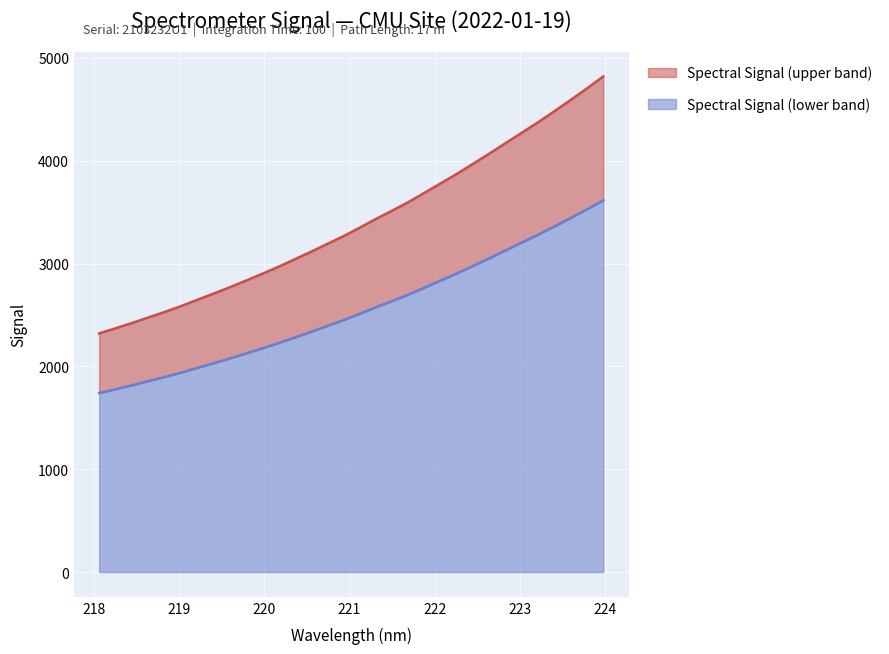

Reading left to right, what are all the values shown in this chart?

2320.4	2369.6	2420.5	2474.2	2527.4	2583.9	2645.3	2705.6	2767.5	2832.5	2898.7	2967.2	3039.7	3113.0	3189.2	3265.0	3347.6	3432.6	3513.4	3596.4	3688.1	3780.2	3873.0	3971.0	4070.0	4172.1	4273.7	4374.8	4482.2	4591.3	4703.0	4819.1